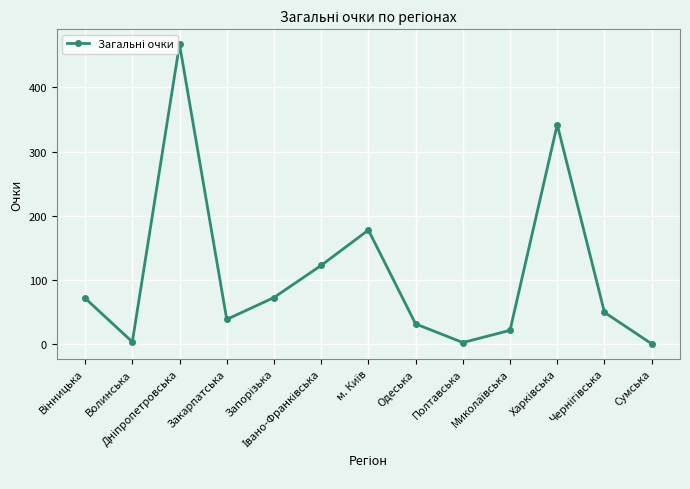

How many points are higher than both their immediate neighbors (excluding endpoints)?

3